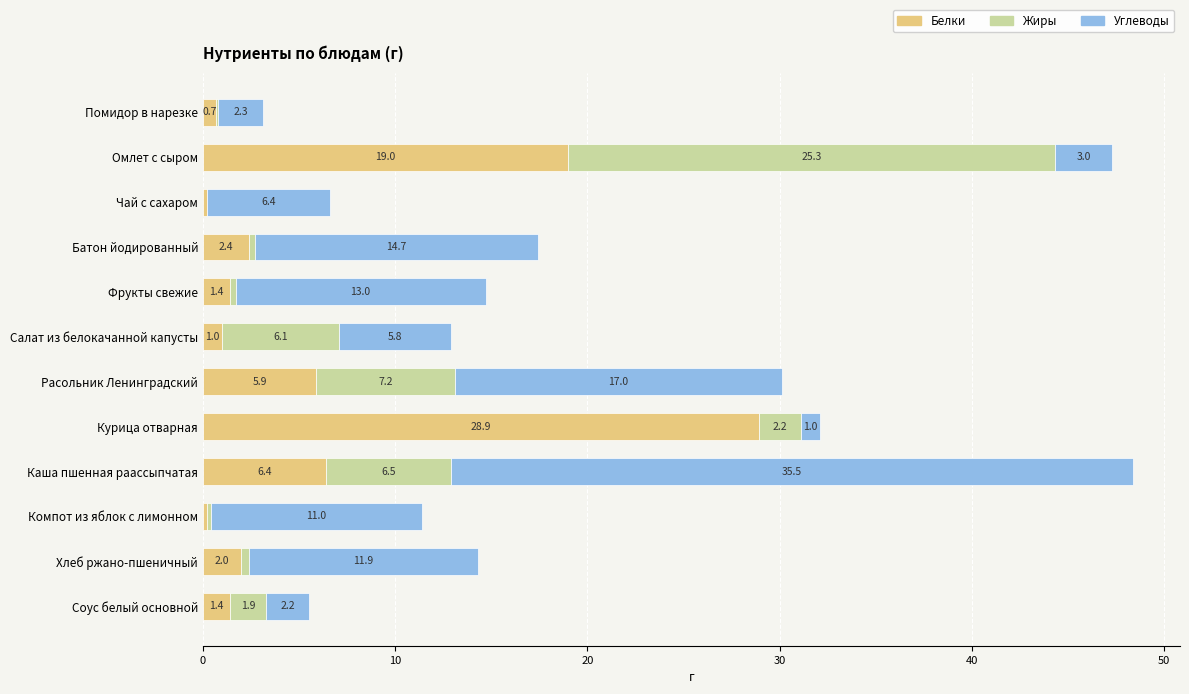

What is the total value across all series at Соус белый основной?

5.5